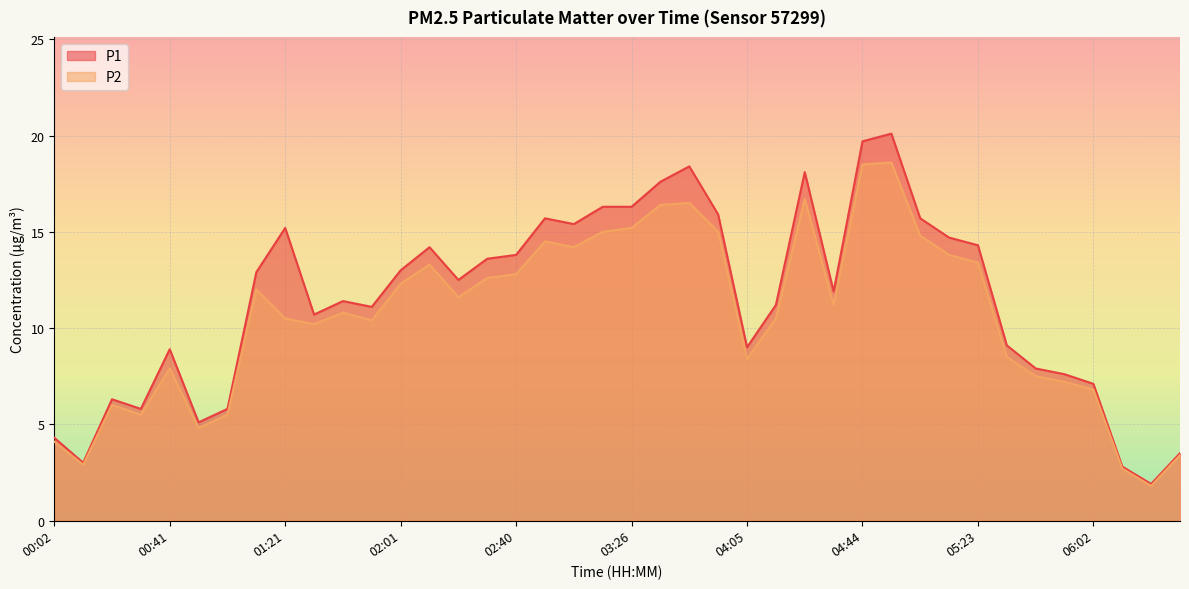

What is the average value of the P2 series?

10.6